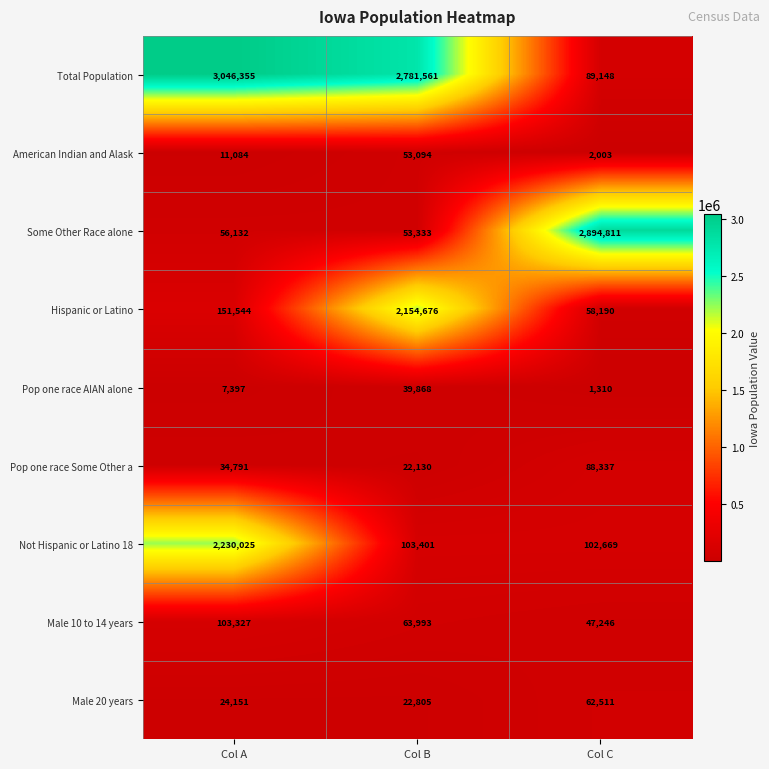

The Total Population series shows 969332 at Col B. True or false?

False